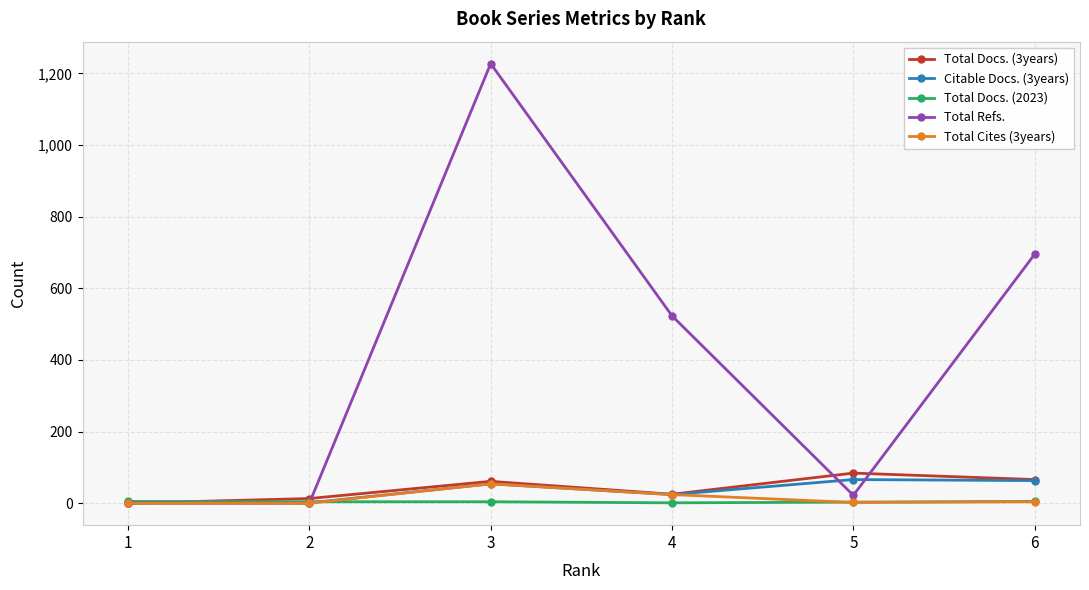

How many data points in Total Docs. (3years) are less than 61?

3